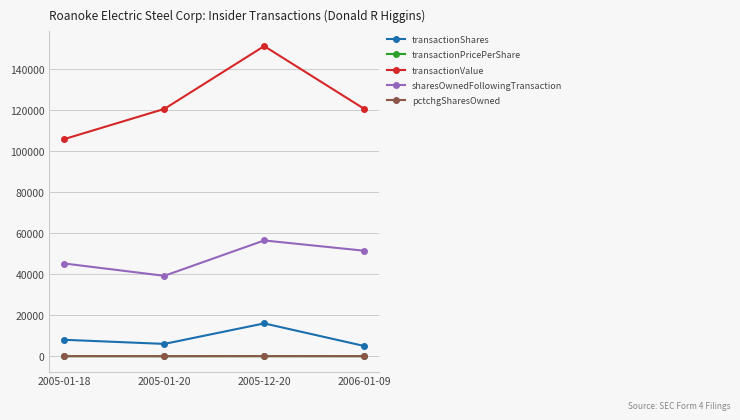

What is the label of the 3rd point from the right?

2005-01-20